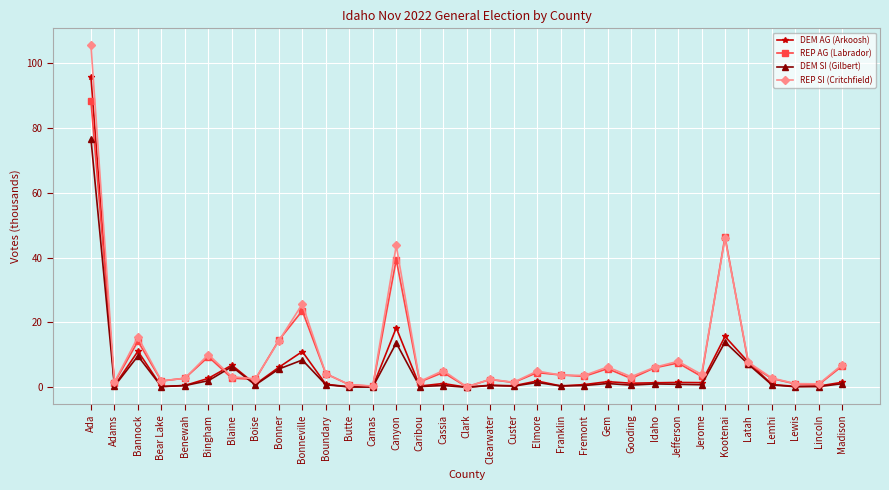

What is the label of the 11th point from the right?

Gem